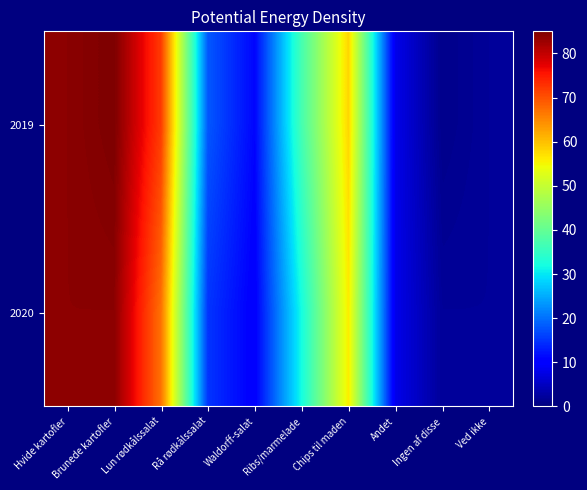

Which series has the widest spread of values?

2019